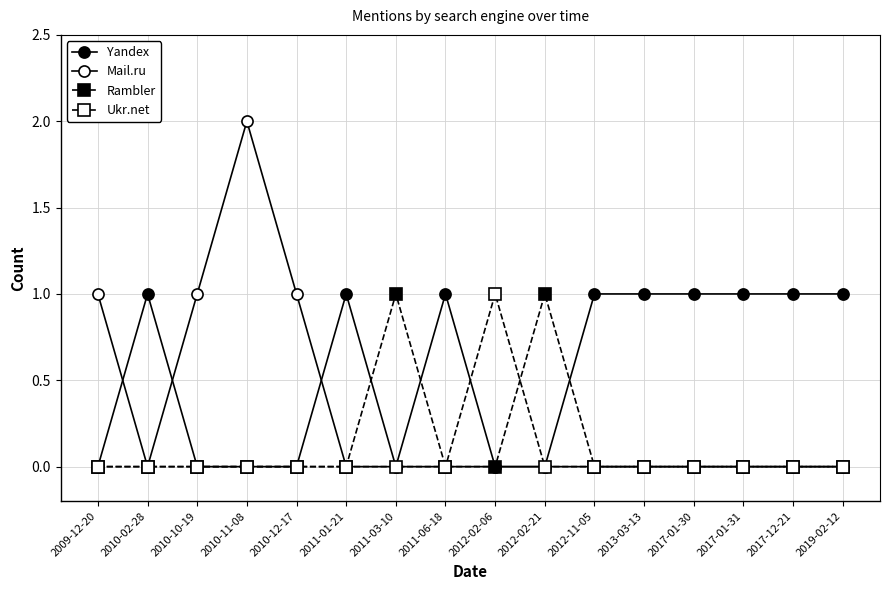

What is the label of the 9th point from the left?

2012-02-06